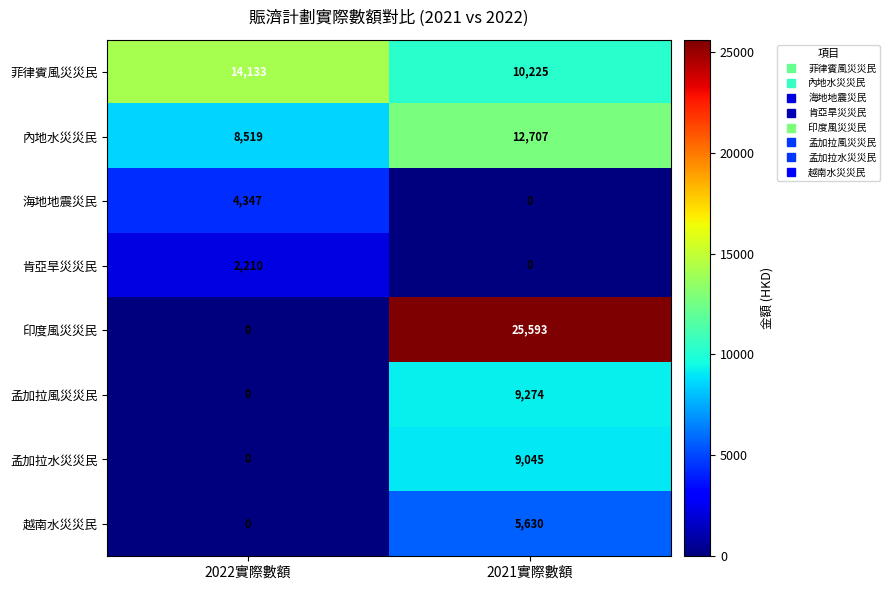

What is the sum of all 菲律賓風災災民 values?

24358